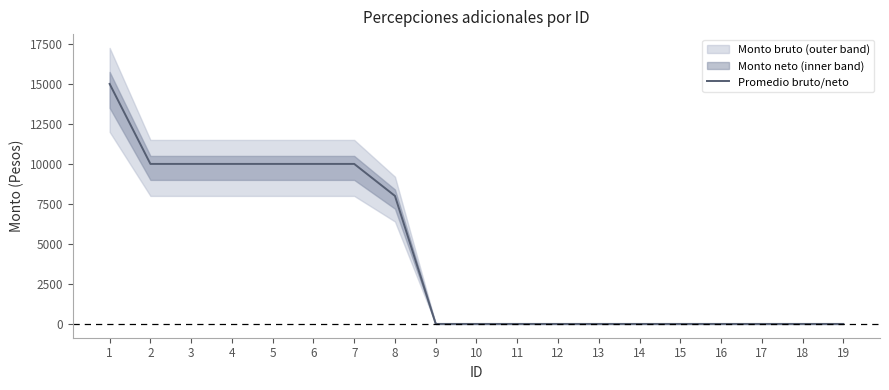

Does the chart display data point markers on the line(s)?

No